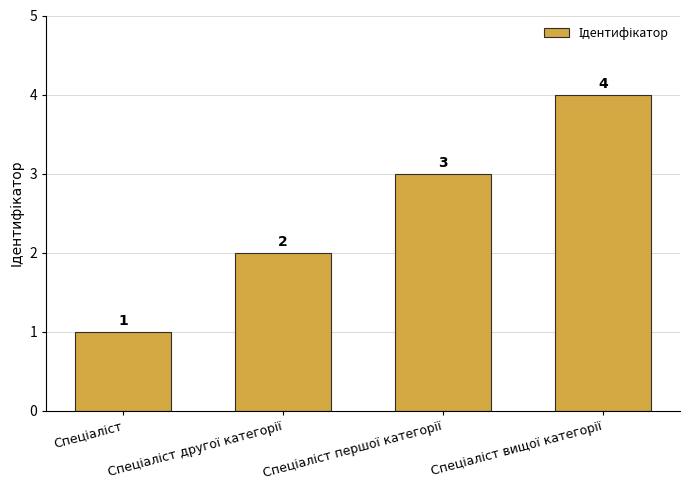

Reading left to right, list all the values displayed in this chart.

1	2	3	4